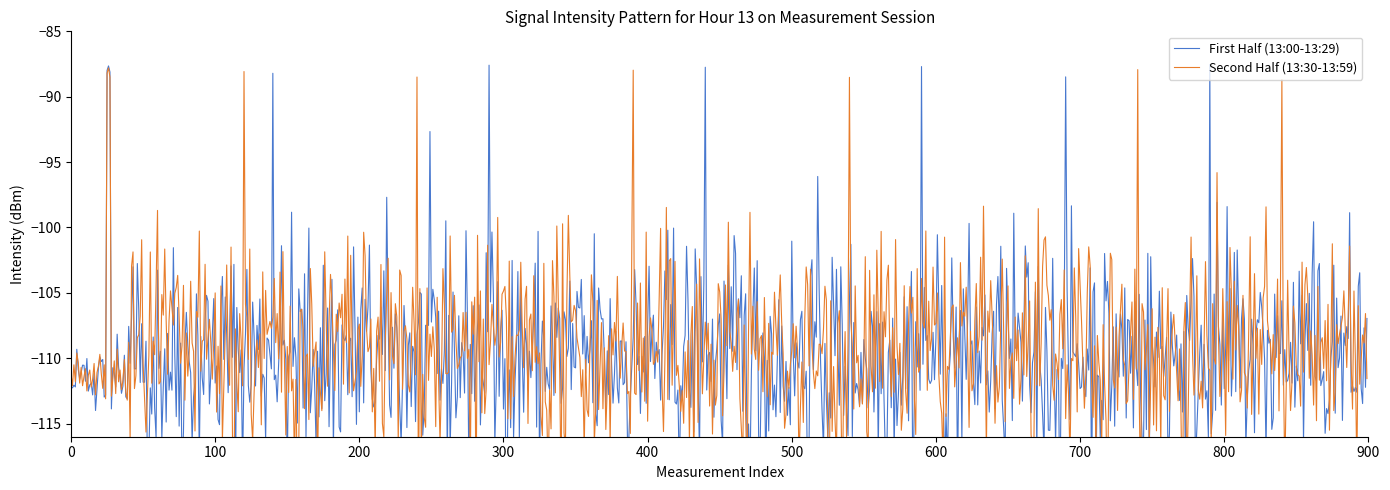

True or false: Second Half (13:30-13:59) has a value of -164.5 at 34.

False